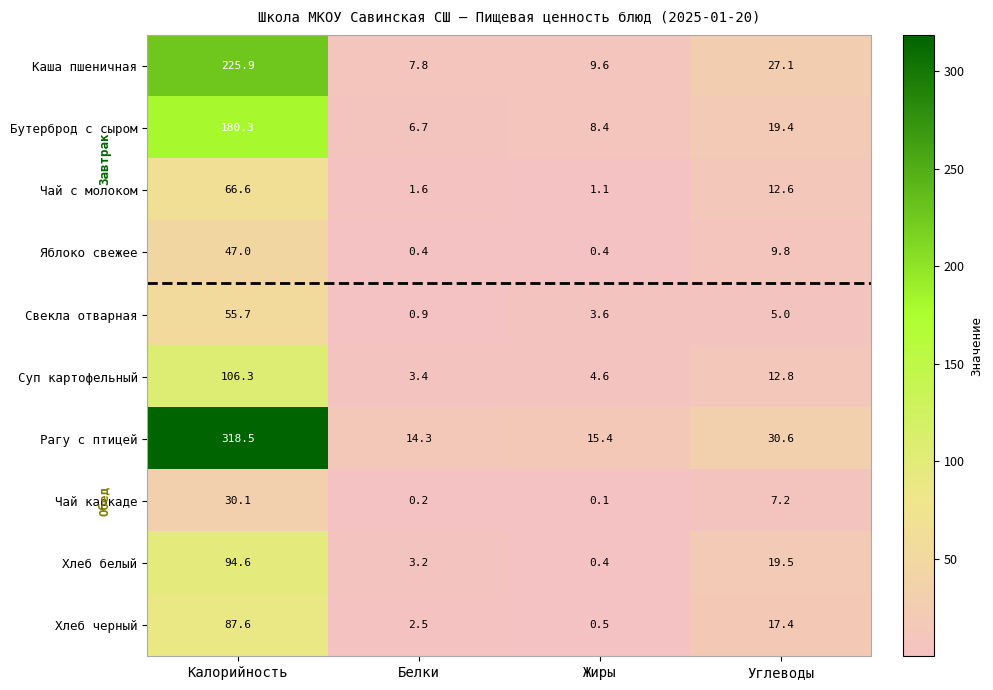

Which category has the lowest value in the Бутерброд с сыром series?

Белки